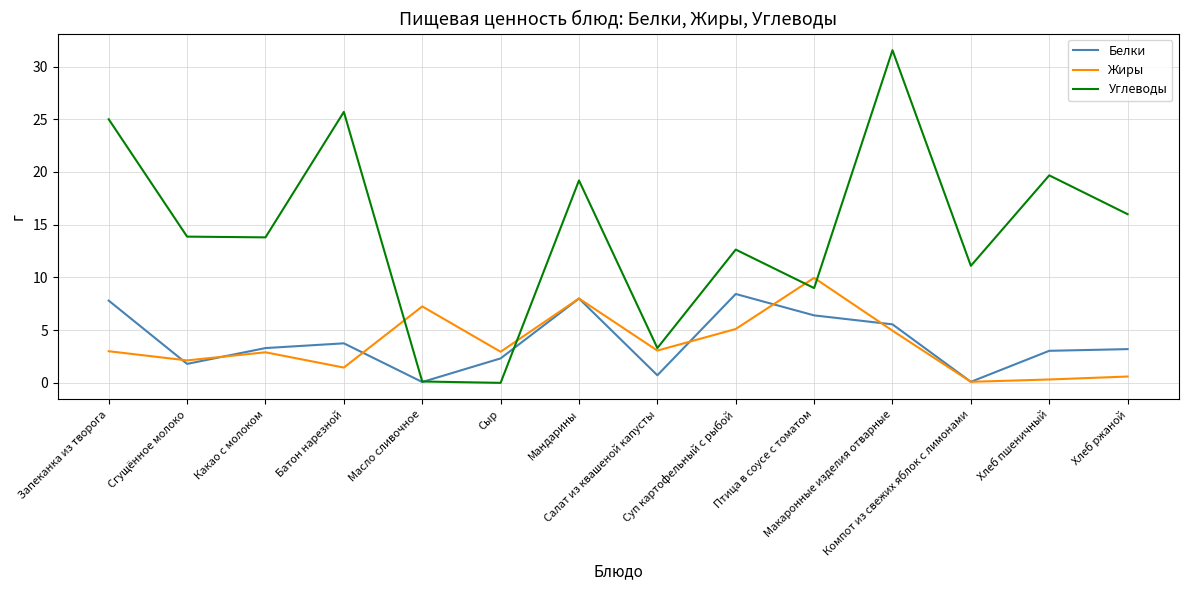

Which series has the largest total across all categories?

Углеводы